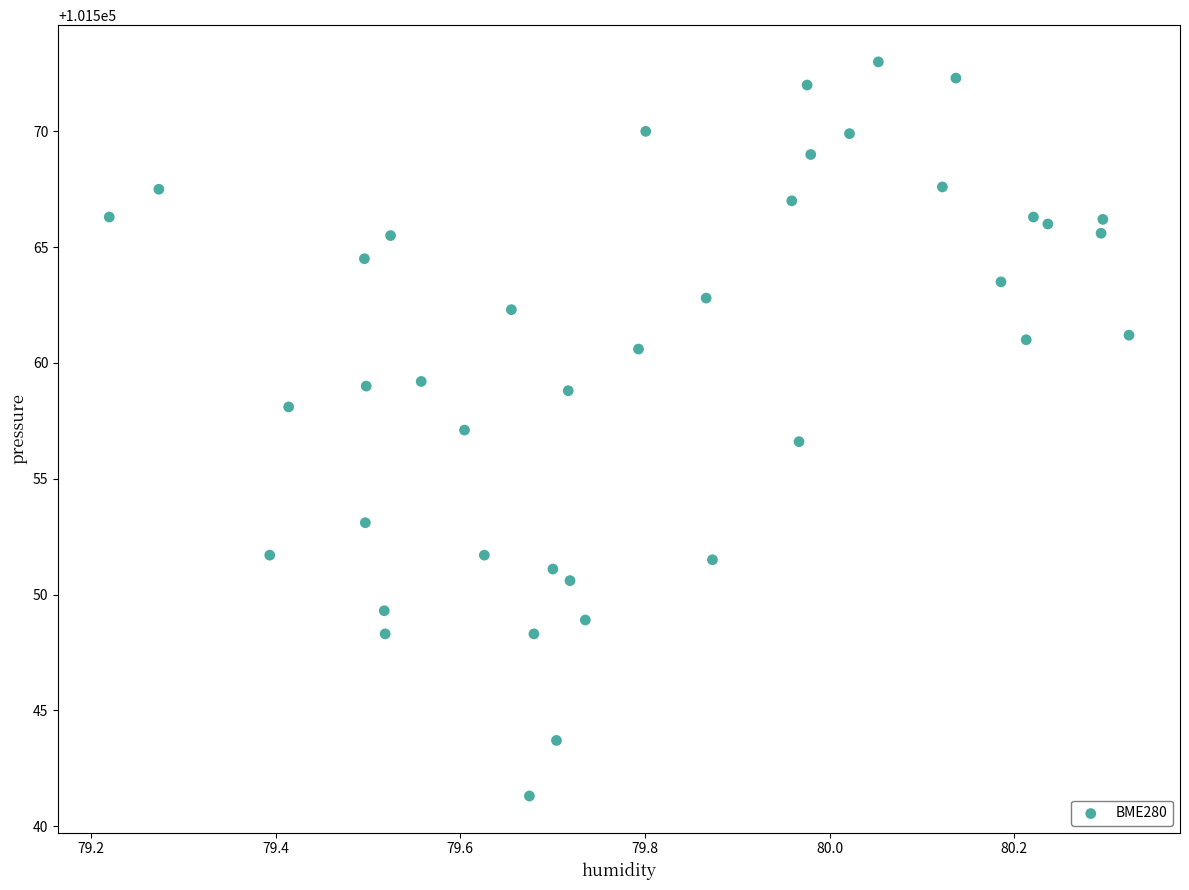

What is the range of Y values (max minus min)?

31.7